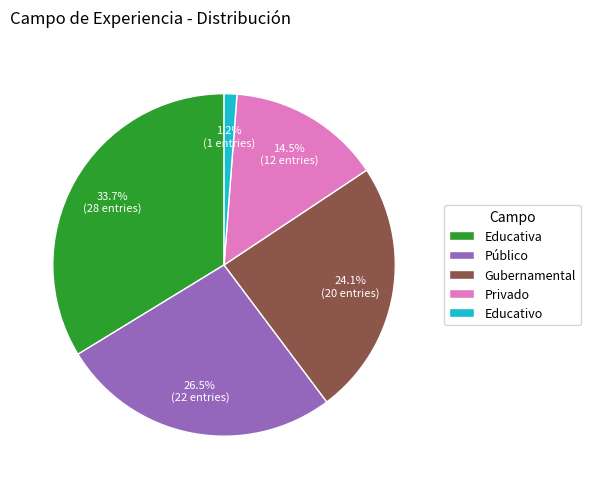

Between Público and Educativa, which is larger?

Educativa